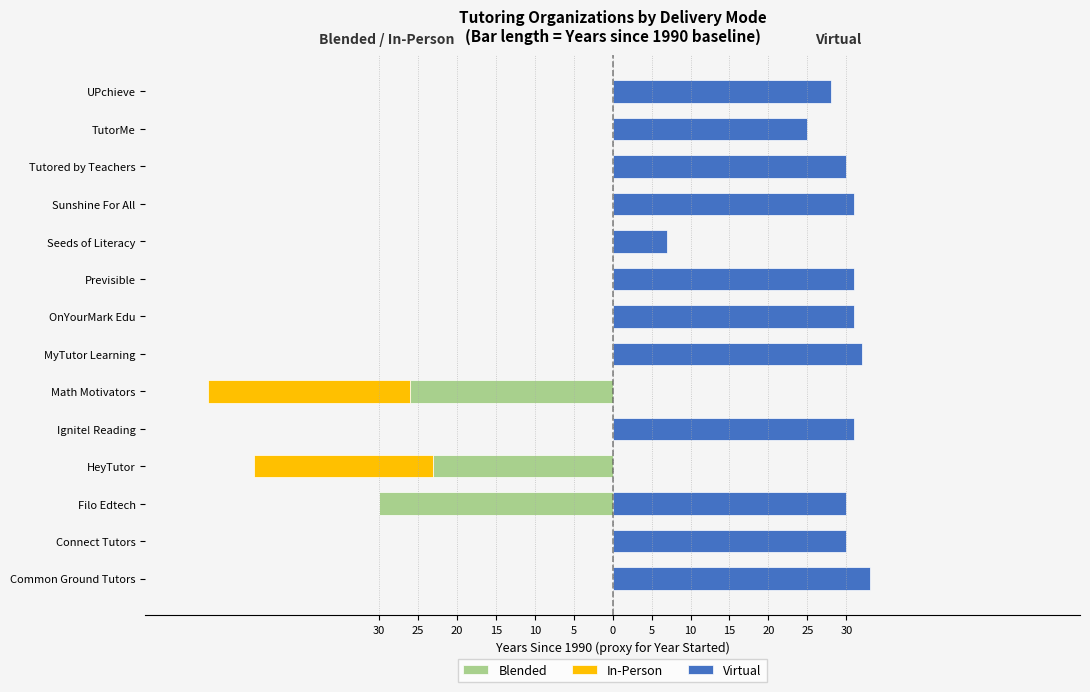

What is the average value of the Blended series?

-6